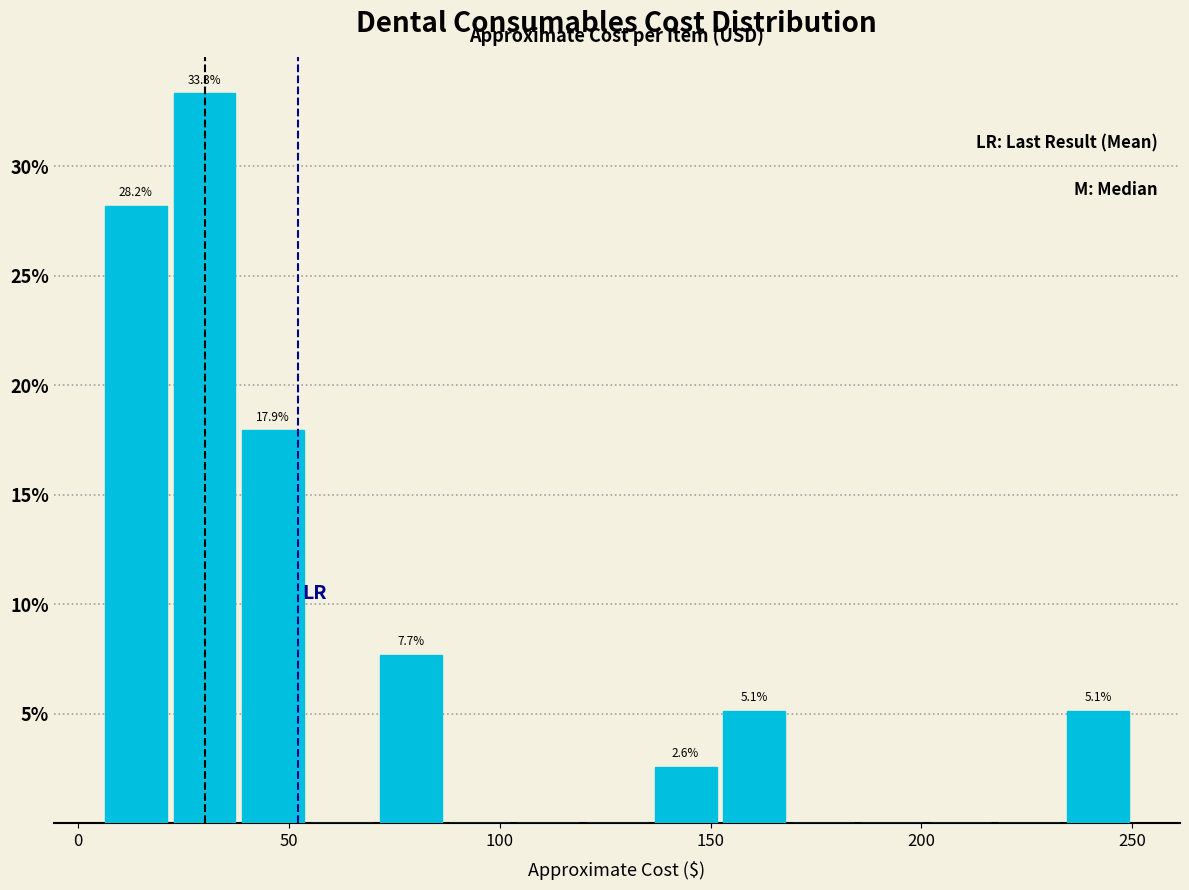

Around what value on the x-axis is the tallest bar? Give the approximate position of its centre, as read against the axis.

30